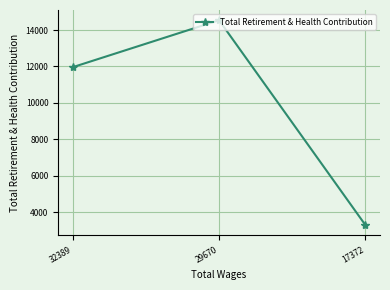

Reading left to right, transcribe all the data shown in this chart.

32389=11962	29670=14539	17372=3292